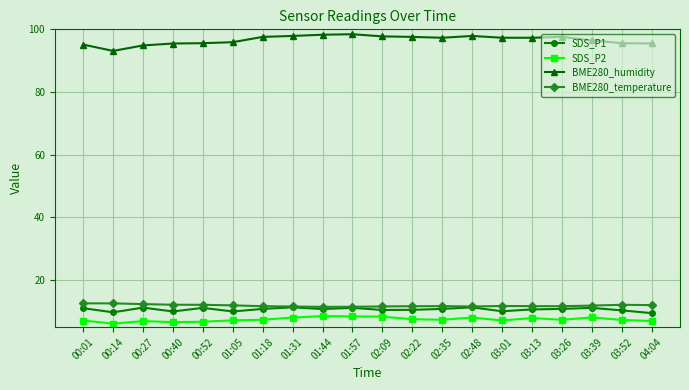

The value of SDS_P1 at 03:39 is 11.2. True or false?

True